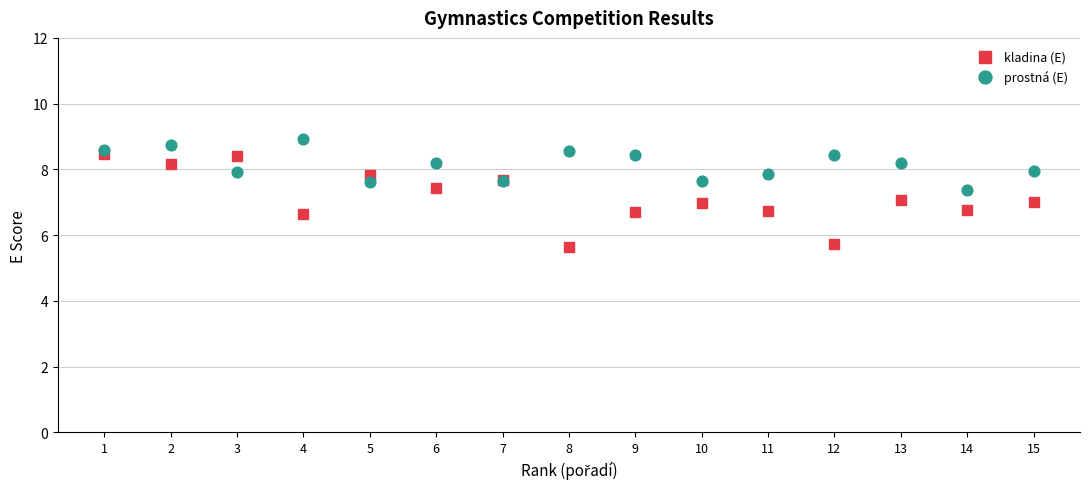

Which series has the largest Y range (max minus min)?

kladina (E)